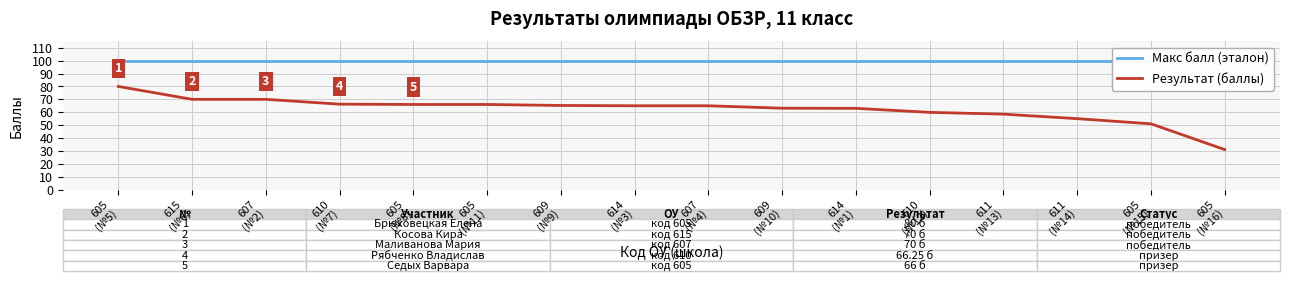

The Результат (баллы) series shows 15.9 at 614
(№1). True or false?

False